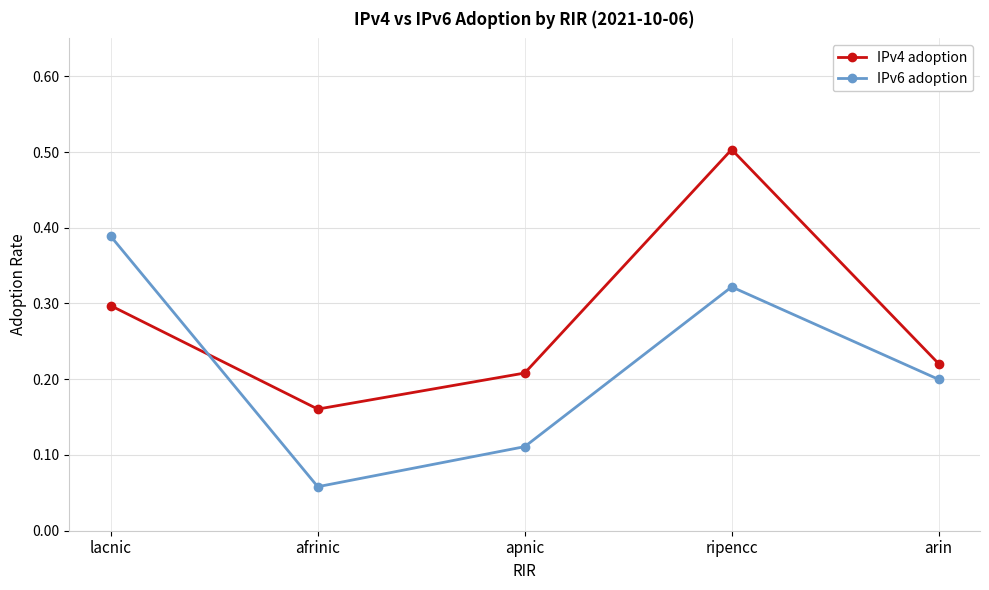

Between lacnic and apnic, which series saw the biggest shift?

IPv6 adoption